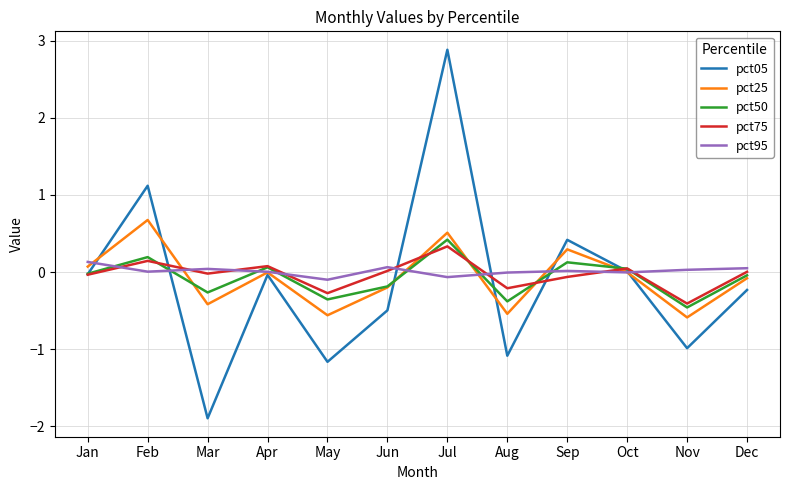

Which series has the largest range (max minus min)?

pct05